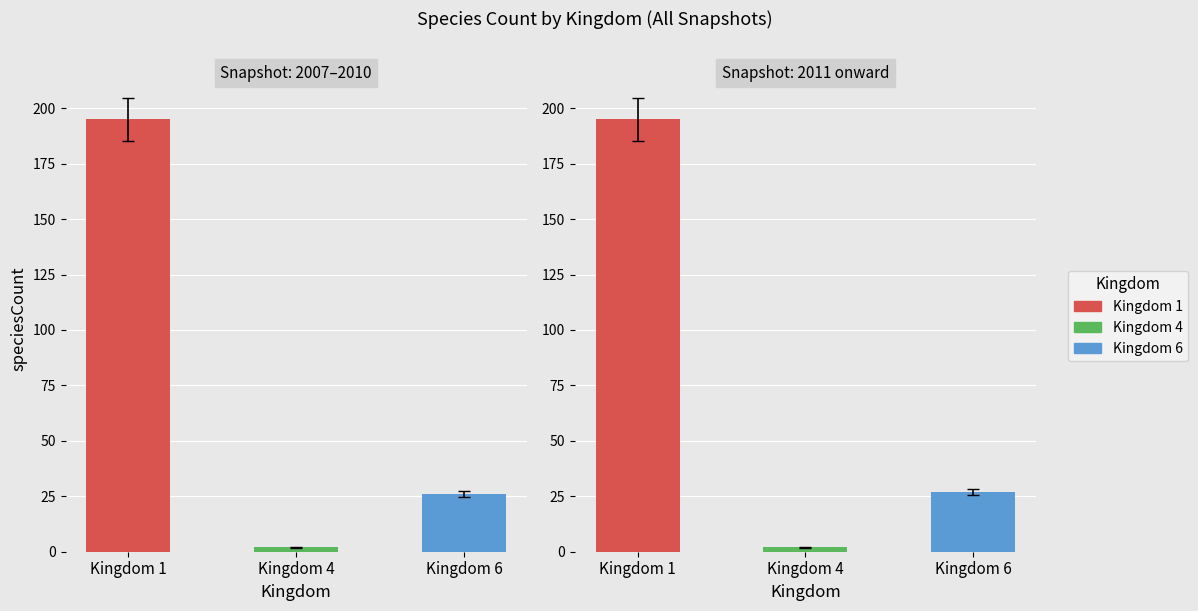

Which series has the largest total across all categories?

1